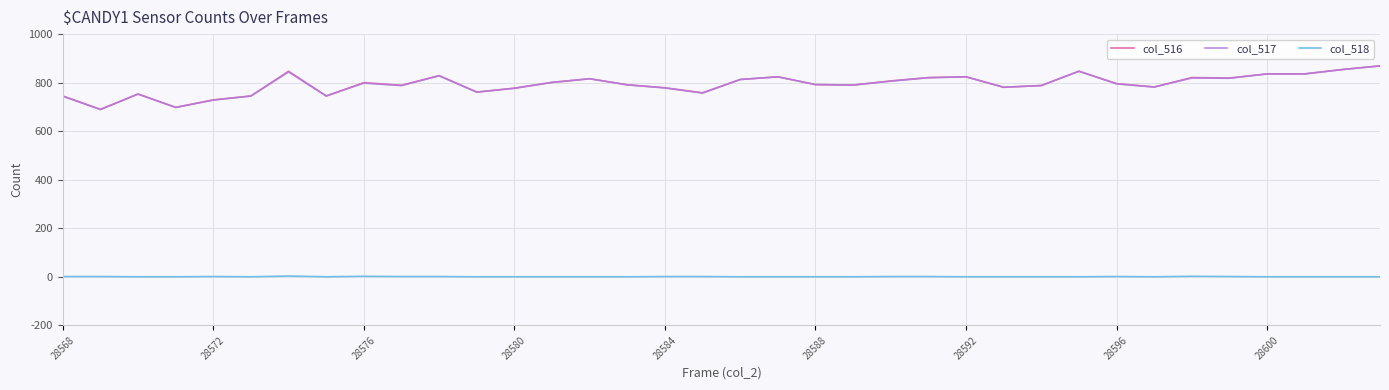

What is the difference between the maximum and minimum values in the col_516 series?

179